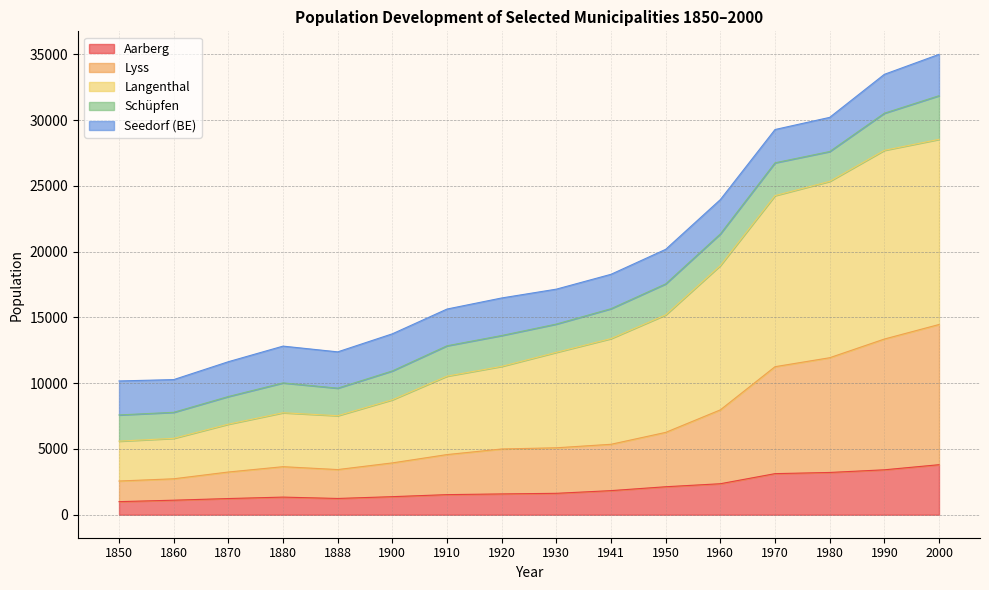

What is the sum of all Aarberg values?

31864